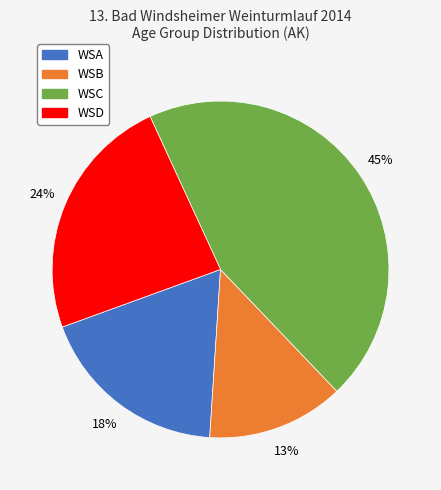

Do WSC and WSB together represent more than half of the pie?

Yes